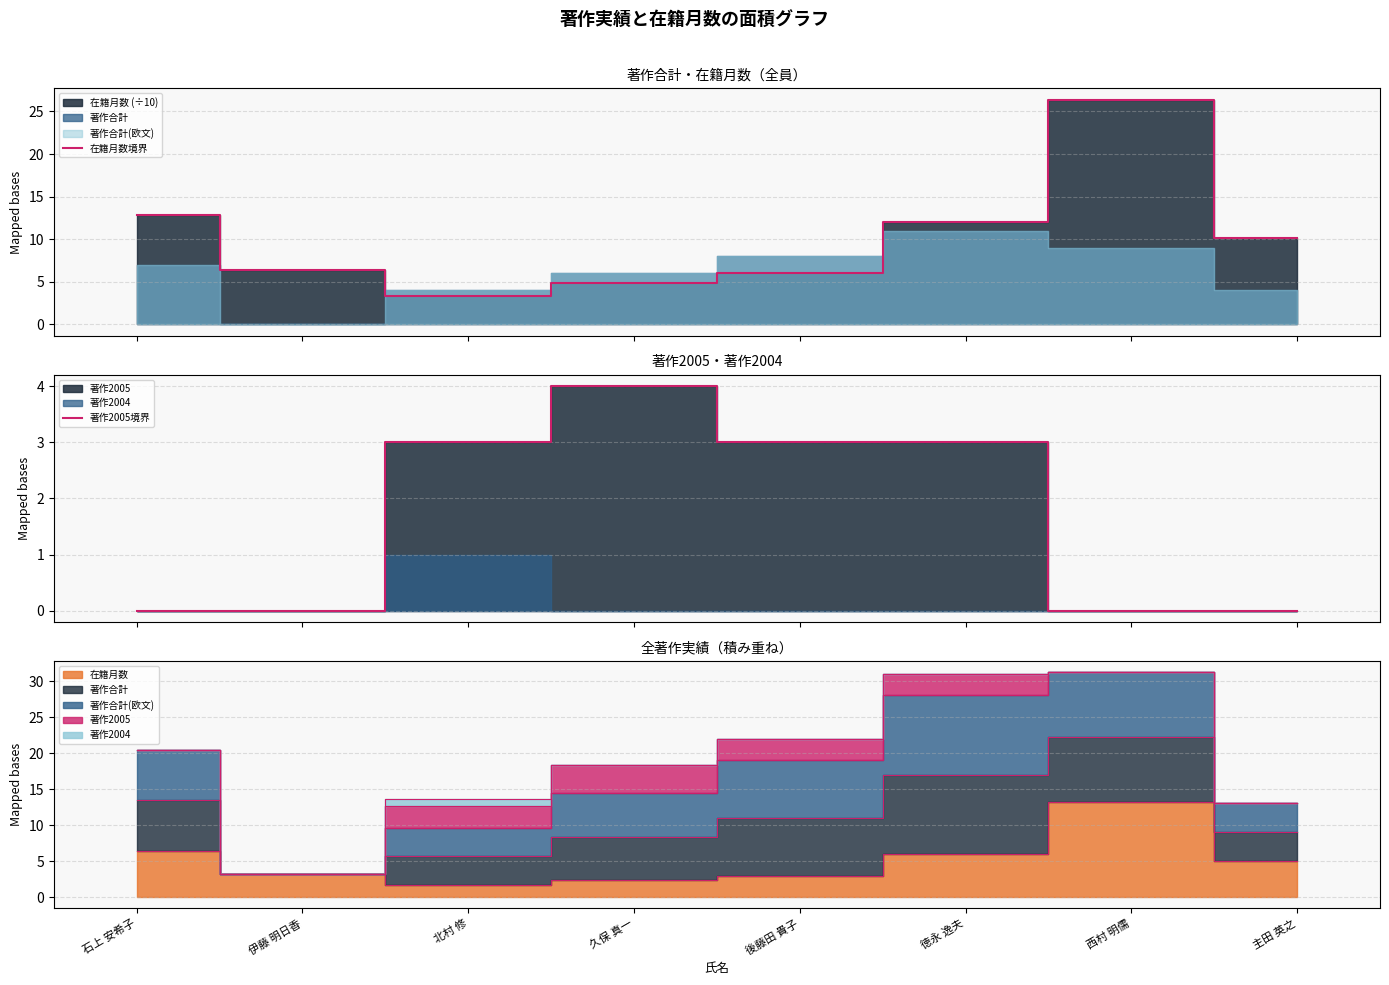

Which has a higher value, 徳永 逸夫 or 北村 修?

徳永 逸夫